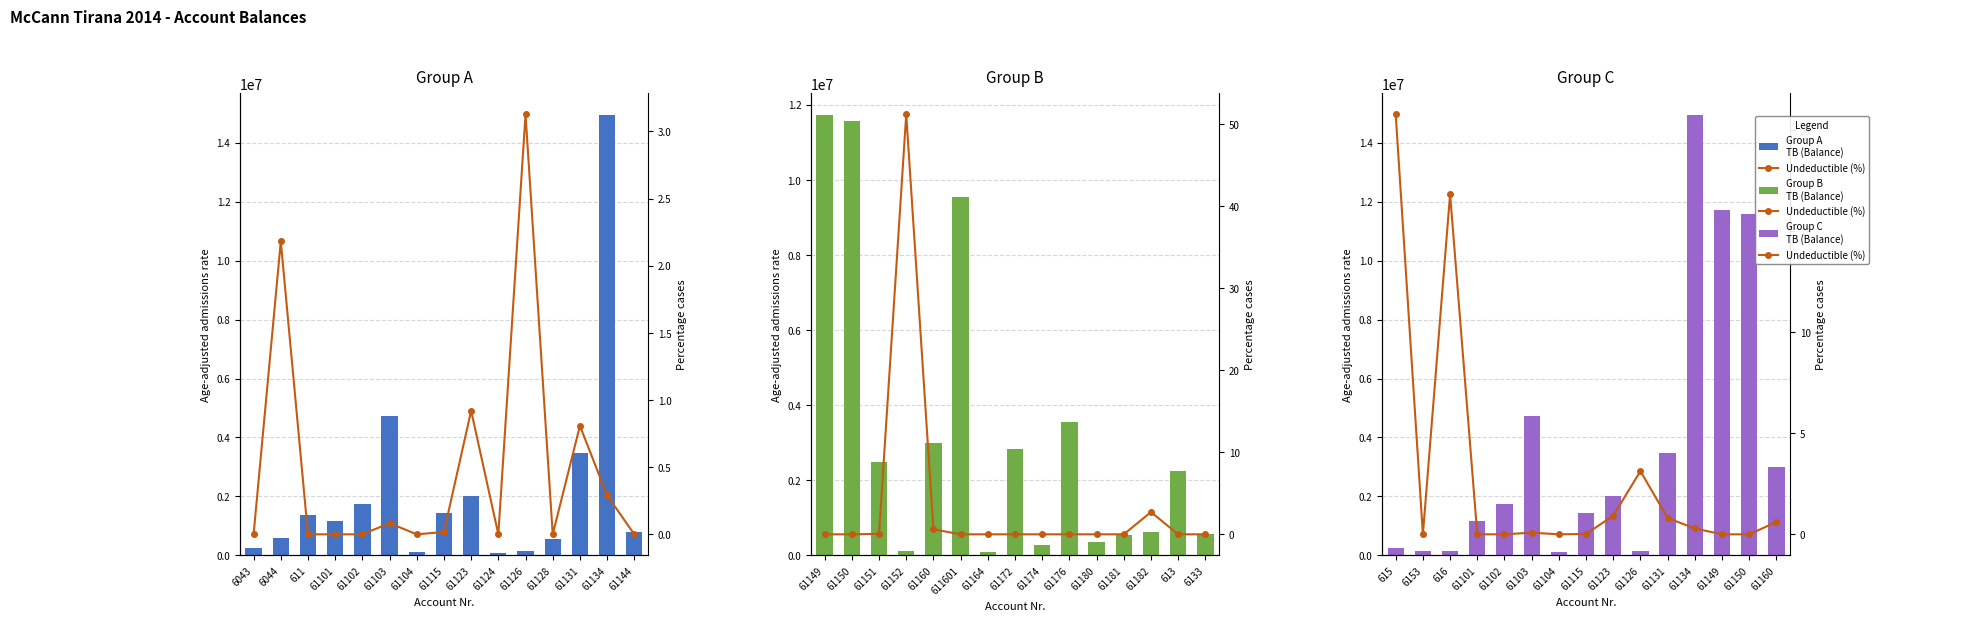

The value of TB (Balance) at 61102 is 2484673.1. True or false?

False